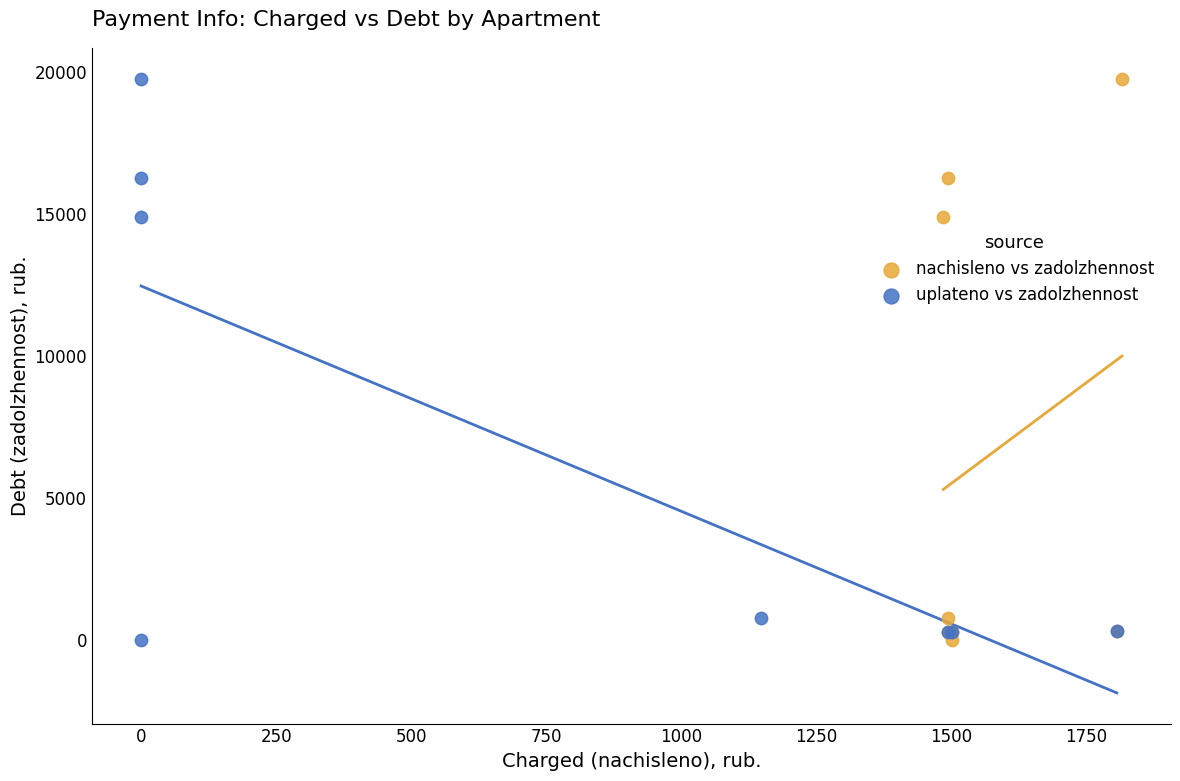

What are all the series names shown in the legend?

nachisleno vs zadolzhennost, uplateno vs zadolzhennost